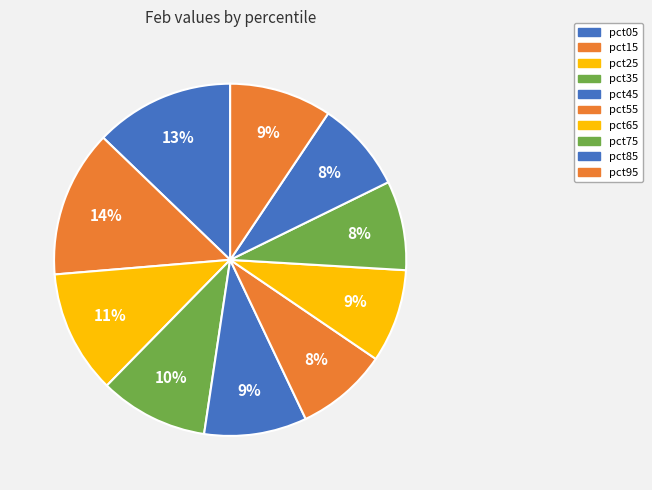

Which category has the biggest portion of the pie?

pct15